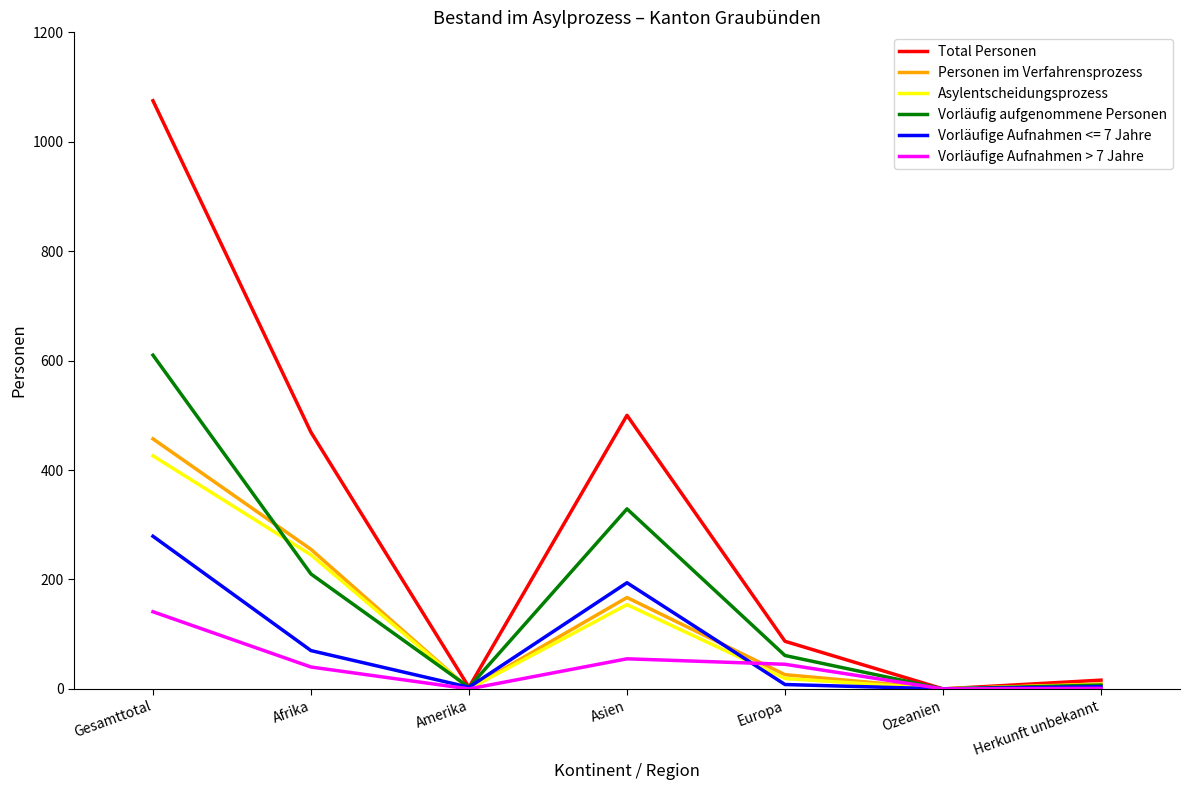

What value does the Personen im Verfahrensprozess series have at Gesamttotal?

457